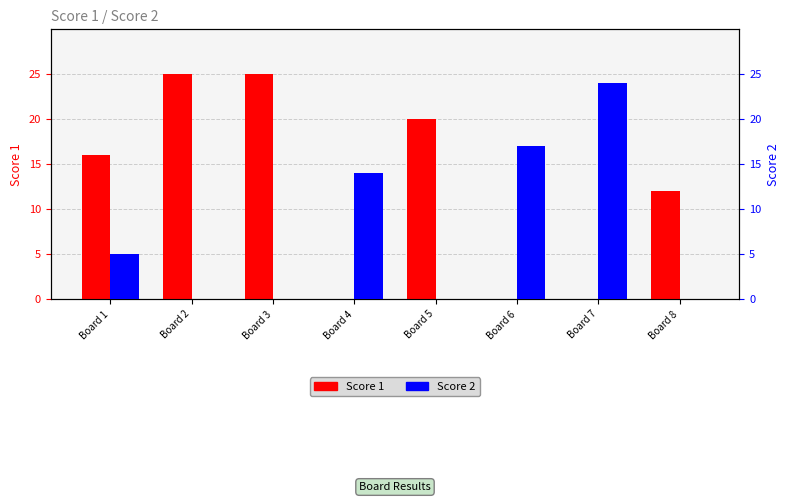

Rank the series by their maximum value, from highest to lowest.

Score 1, Score 2